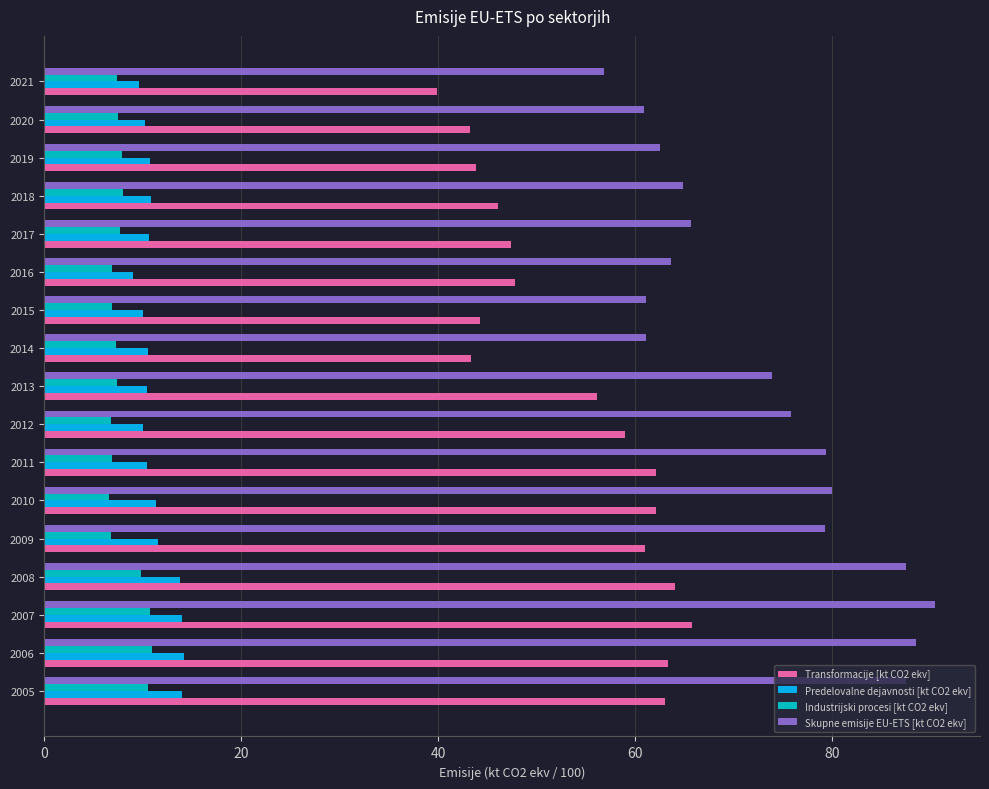

What is the maximum value shown in the chart?

90.5